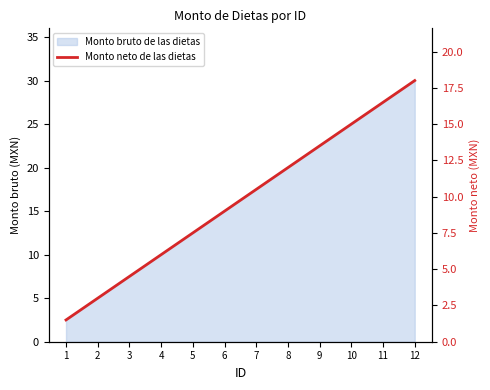

List the labels in order of value, smallest first.

1, 2, 3, 4, 5, 6, 7, 8, 9, 10, 11, 12